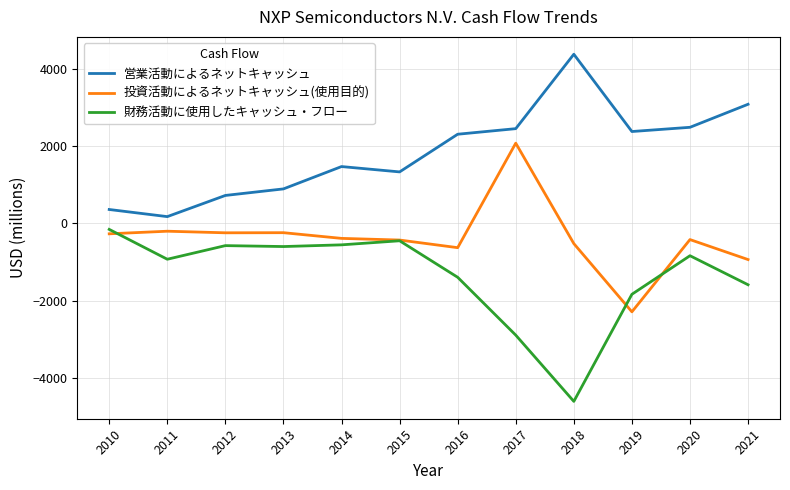

What is the sum of all 営業活動によるネットキャッシュ values?

21996